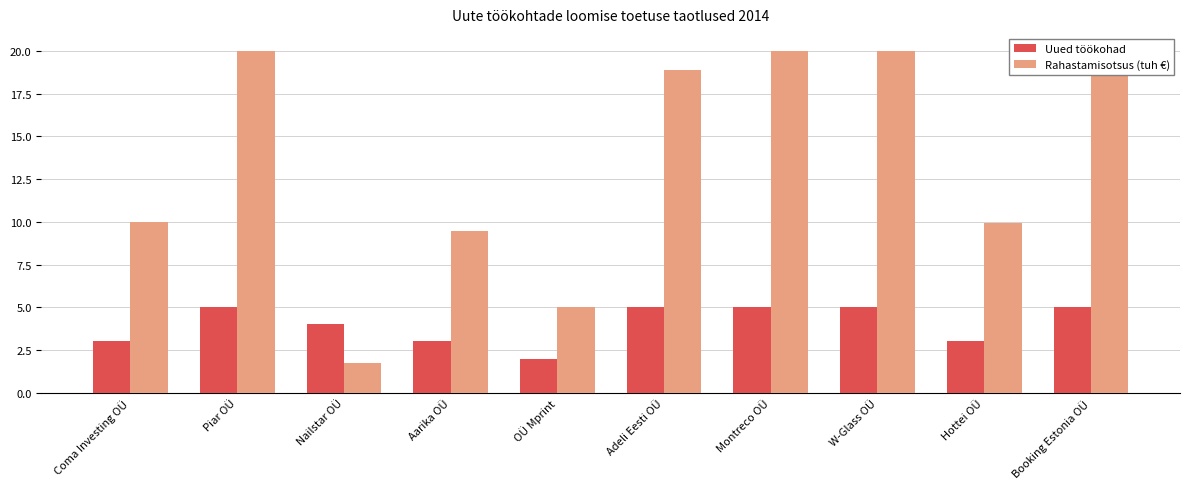

The value of Uued töökohad at Nailstar OÜ is 0.8. True or false?

False